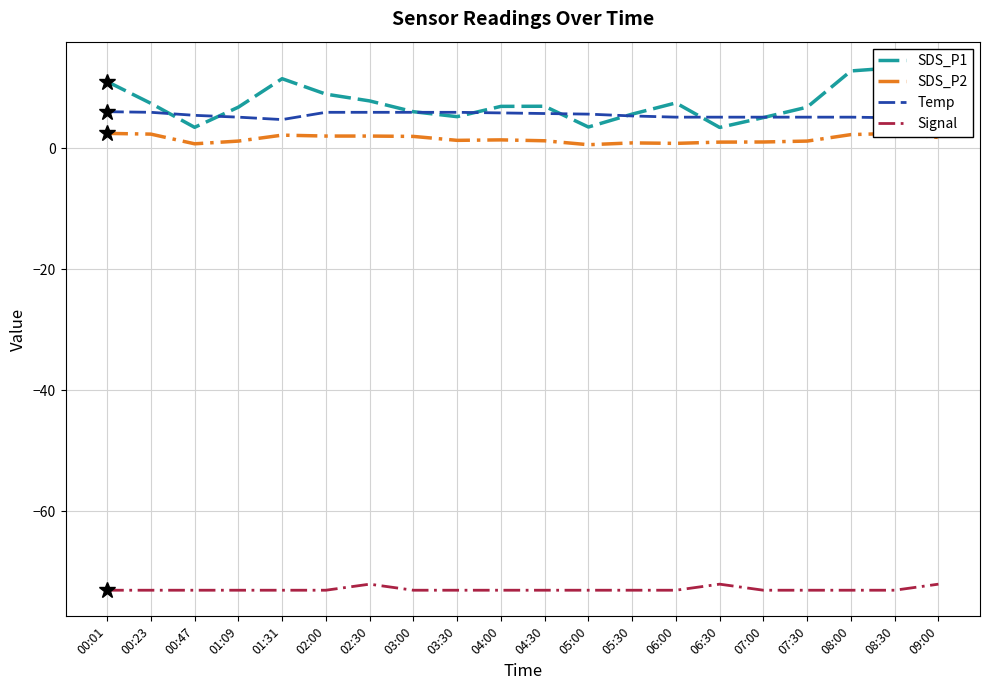

Reading left to right, transcribe all the data shown in this chart.

SDS_P1: 00:01=11.0	00:23=7.4	00:47=3.4	01:09=6.8	01:31=11.4	02:00=8.9	02:30=7.8	03:00=6.0	03:30=5.2	04:00=6.9	04:30=6.9	05:00=3.5	05:30=5.6	06:00=7.5	06:30=3.4	07:00=5.0	07:30=6.8	08:00=12.7	08:30=13.2	09:00=9.8
SDS_P2: 00:01=2.4	00:23=2.3	00:47=0.7	01:09=1.1	01:31=2.1	02:00=2.0	02:30=2.0	03:00=1.9	03:30=1.3	04:00=1.4	04:30=1.2	05:00=0.6	05:30=0.8	06:00=0.8	06:30=1.0	07:00=1.0	07:30=1.1	08:00=2.2	08:30=2.4	09:00=1.8
Temp: 00:01=6.0	00:23=5.9	00:47=5.4	01:09=5.1	01:31=4.7	02:00=5.9	02:30=5.9	03:00=5.9	03:30=5.9	04:00=5.8	04:30=5.7	05:00=5.6	05:30=5.3	06:00=5.1	06:30=5.1	07:00=5.1	07:30=5.1	08:00=5.1	08:30=5.0	09:00=4.8
Signal: 00:01=-73.0	00:23=-73.0	00:47=-73.0	01:09=-73.0	01:31=-73.0	02:00=-73.0	02:30=-72.0	03:00=-73.0	03:30=-73.0	04:00=-73.0	04:30=-73.0	05:00=-73.0	05:30=-73.0	06:00=-73.0	06:30=-72.0	07:00=-73.0	07:30=-73.0	08:00=-73.0	08:30=-73.0	09:00=-72.0